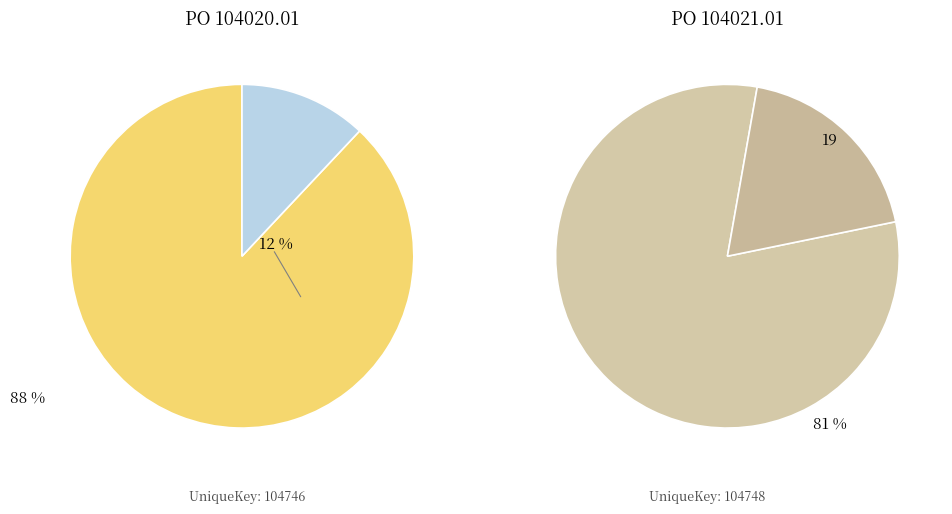

Is 104748 the majority of the pie?

Yes